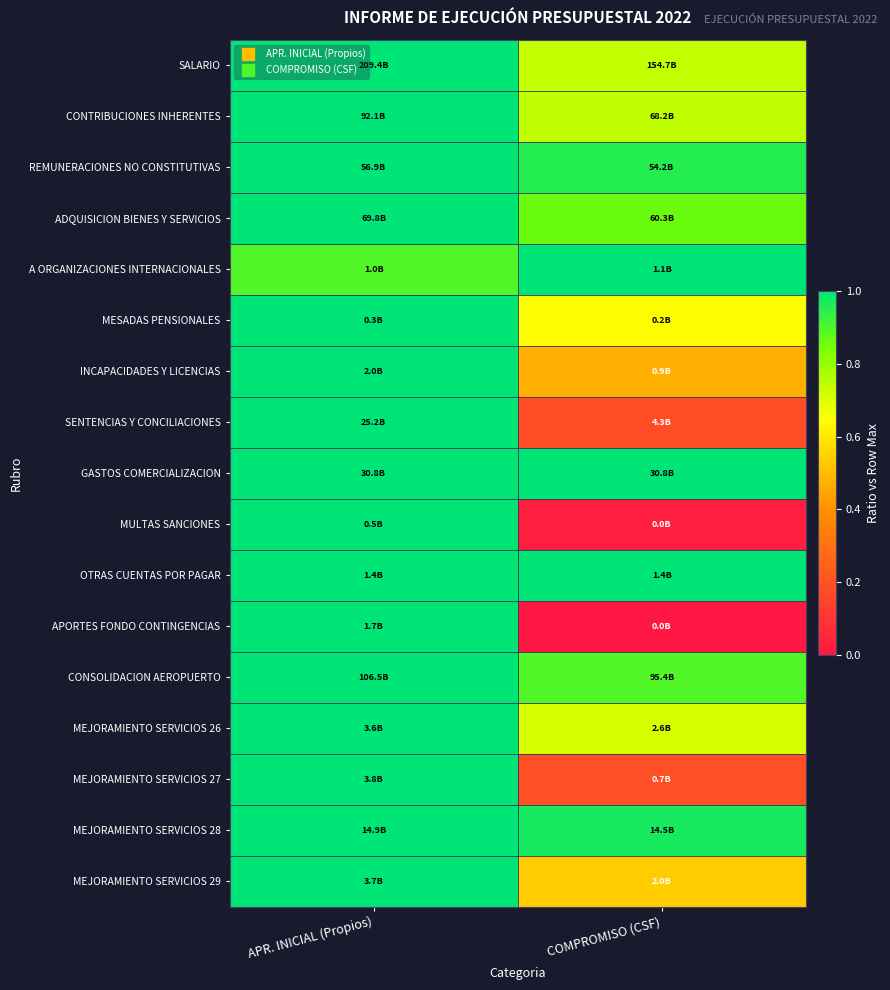

What is the difference between the highest and lowest values at APR. INICIAL (Propios)?

0.1